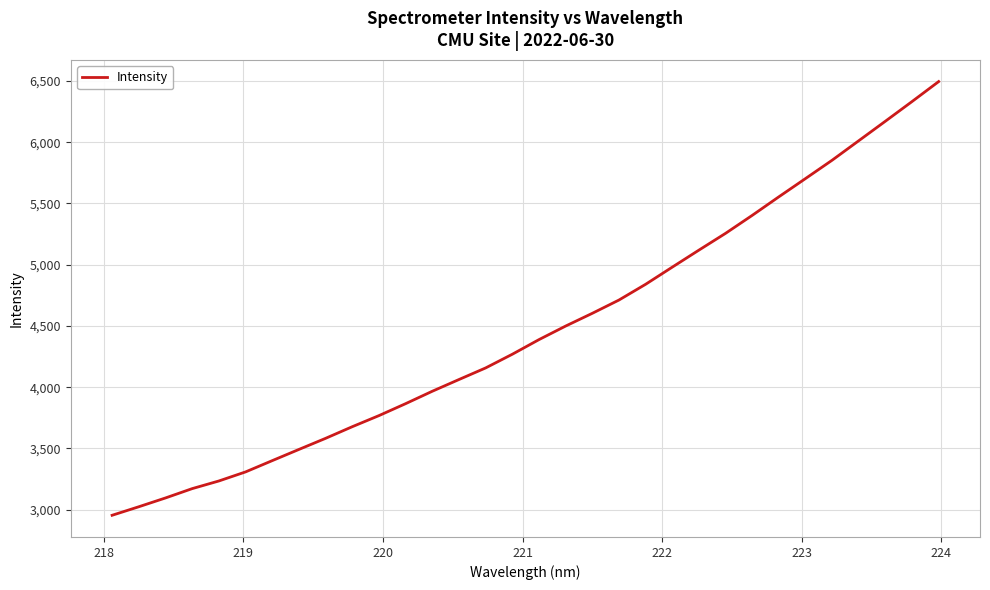

How many values are below 4388?

16